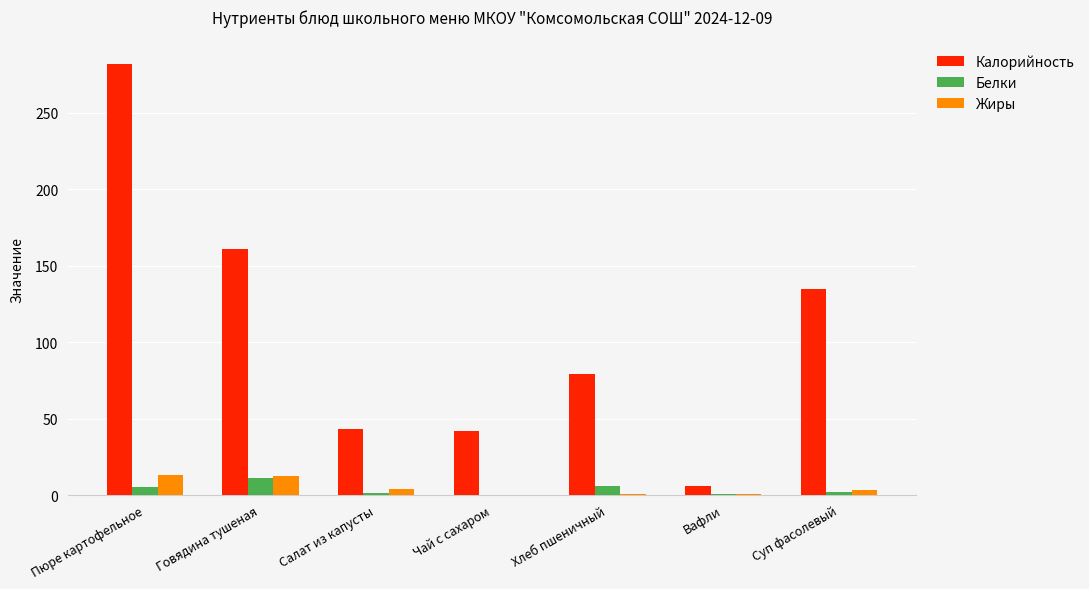

The Калорийность series shows 26.2 at Чай с сахаром. True or false?

False